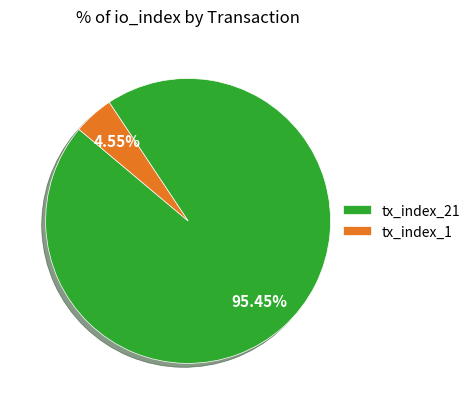

How many slices are in this pie chart?

2